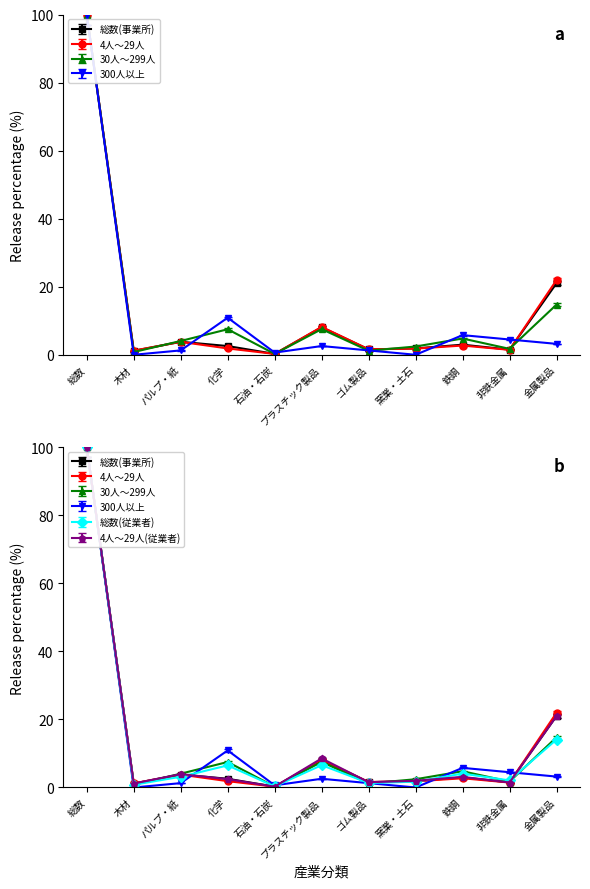

Reading left to right, transcribe all the data shown in this chart.

総数(事業所): 総数=97.0	木材=1.1	パルプ・紙=3.7	化学=2.5	石油・石炭=0.2	プラスチック製品=7.8	ゴム製品=1.5	窯業・土石=1.8	鉄鋼=2.9	非鉄金属=1.5	金属製品=20.4
4人～29人: 総数=103.0	木材=1.2	パルプ・紙=3.9	化学=1.9	石油・石炭=0.3	プラスチック製品=8.4	ゴム製品=1.7	窯業・土石=1.9	鉄鋼=2.8	非鉄金属=1.5	金属製品=22.6
30人～299人: 総数=100.0	木材=0.8	パルプ・紙=4.1	化学=7.5	石油・石炭=0.3	プラスチック製品=7.5	ゴム製品=1.2	窯業・土石=2.4	鉄鋼=4.8	非鉄金属=1.7	金属製品=14.7
300人以上: 総数=100.0	木材=0.0	パルプ・紙=1.3	化学=10.9	石油・石炭=0.6	プラスチック製品=2.6	ゴム製品=1.3	窯業・土石=0.0	鉄鋼=5.8	非鉄金属=4.5	金属製品=3.2
総数(従業者): 総数=97.0	木材=0.8	パルプ・紙=3.1	化学=6.3	石油・石炭=0.3	プラスチック製品=6.4	ゴム製品=1.3	窯業・土石=1.7	鉄鋼=4.0	非鉄金属=2.0	金属製品=13.7
4人～29人(従業者): 総数=100.0	木材=1.2	パルプ・紙=3.9	化学=2.4	石油・石炭=0.2	プラスチック製品=8.5	ゴム製品=1.5	窯業・土石=2.0	鉄鋼=3.1	非鉄金属=1.5	金属製品=21.0